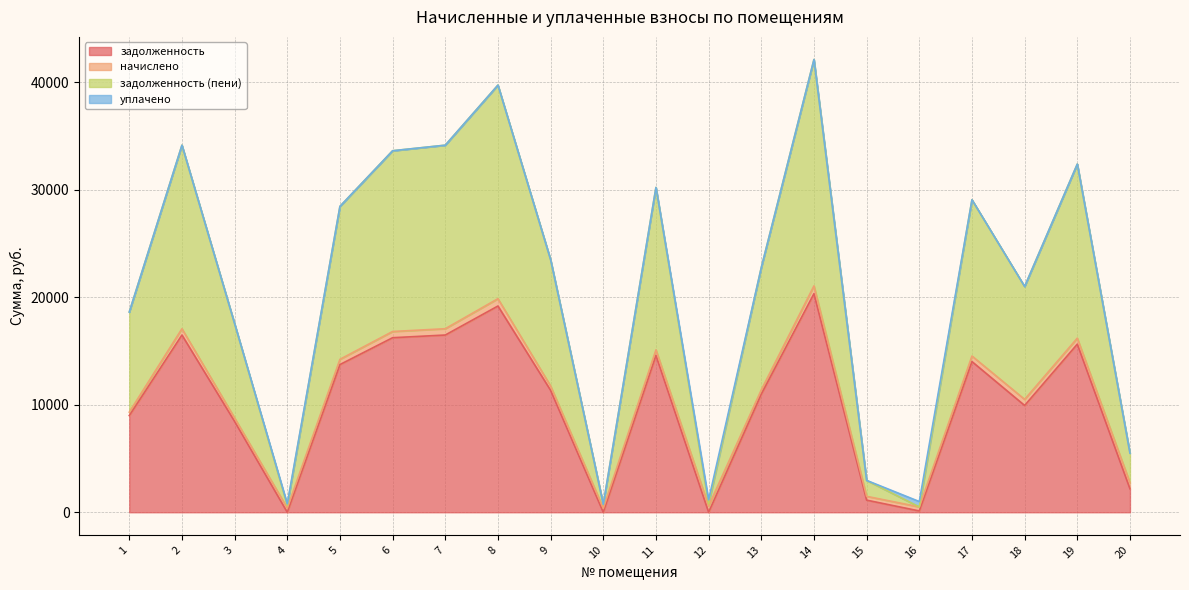

The value of задолженность at 17 is 21652.8. True or false?

False